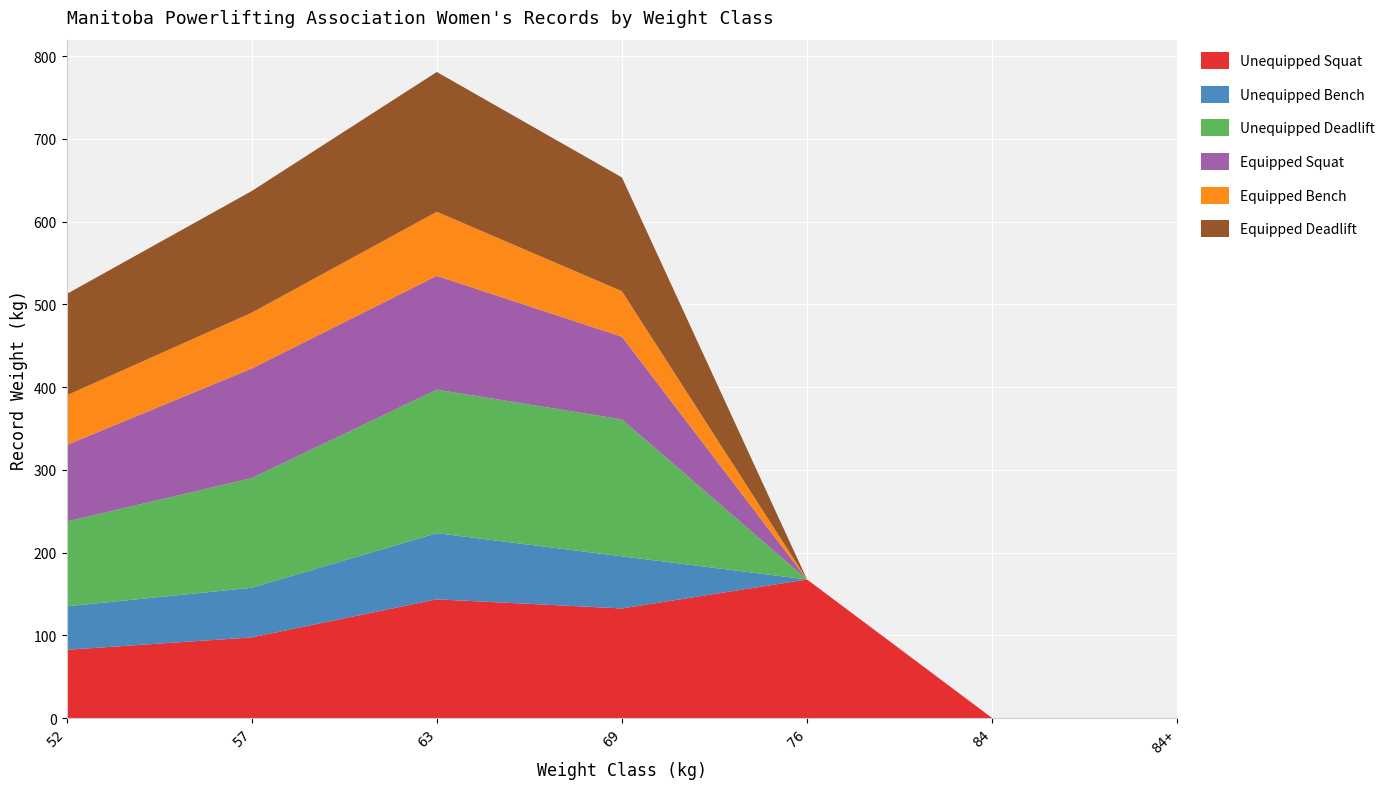

Reading left to right, list all the values displayed in this chart.

Unequipped Squat: 82.5	97.5	143.5	132.5	167.5	0.0	0.0
Unequipped Bench: 52.5	60.0	80.0	63.0	0.0	0.0	0.0
Unequipped Deadlift: 102.5	132.5	173.5	165.5	0.0	0.0	0.0
Equipped Squat: 92.5	132.5	137.5	100.0	0.0	0.0	0.0
Equipped Bench: 60.0	67.5	77.5	55.0	0.0	0.0	0.0
Equipped Deadlift: 122.5	147.0	169.0	137.5	0.0	0.0	0.0